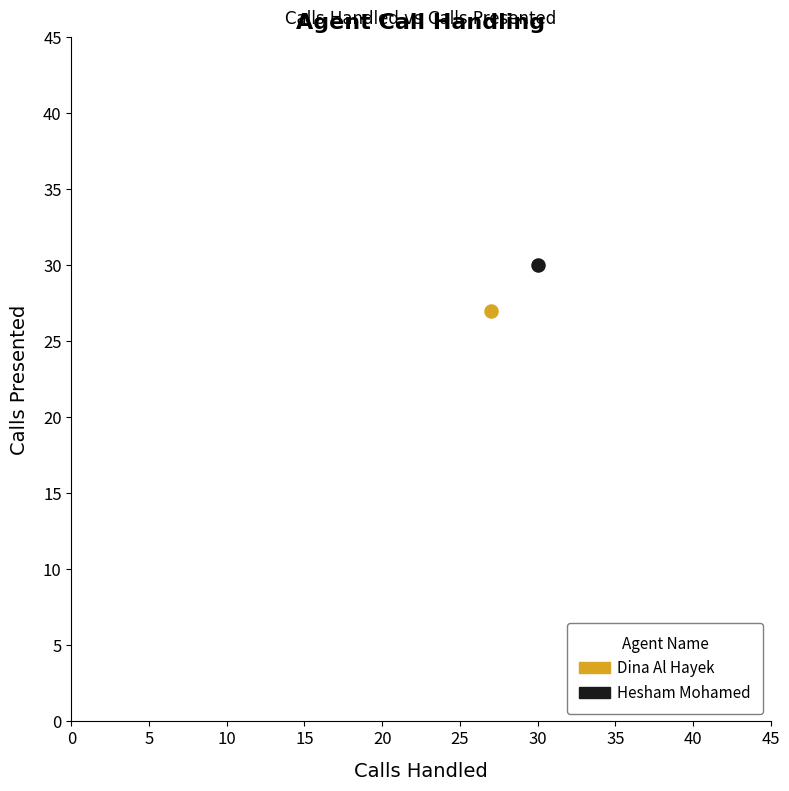

Which series contains the highest Y value?

Hesham Mohamed